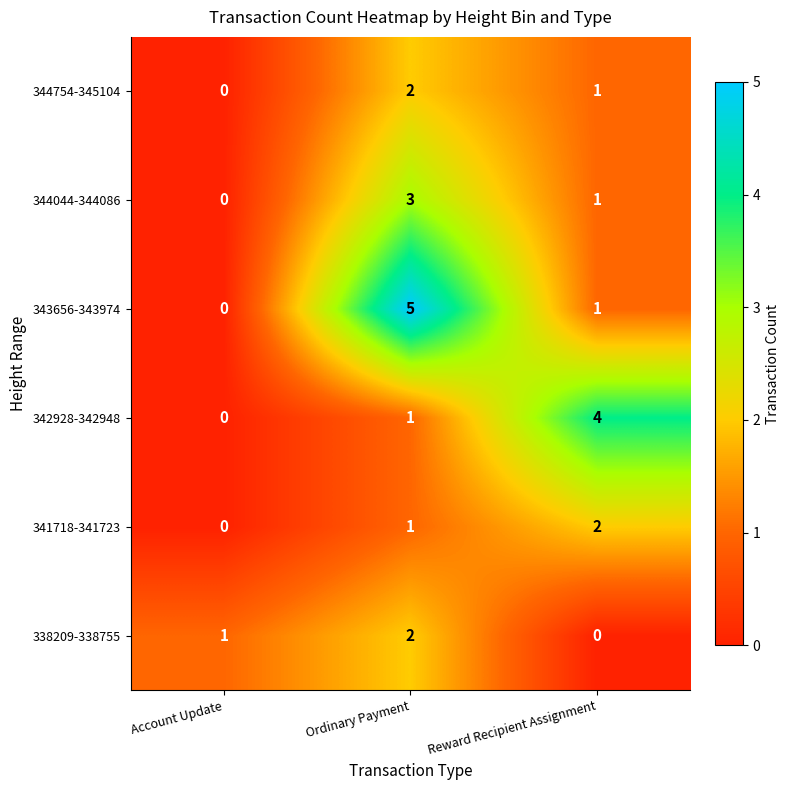

At how many categories does at least one series exceed 2?

2